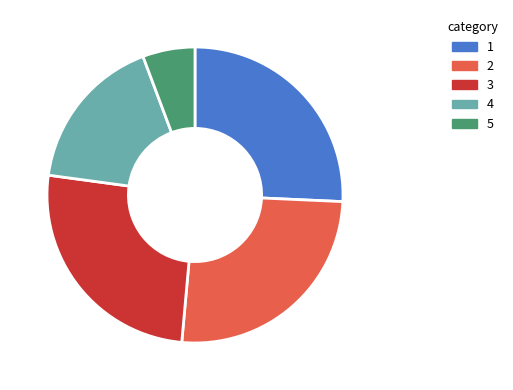

Is there any slice that represents more than half of the pie?

No